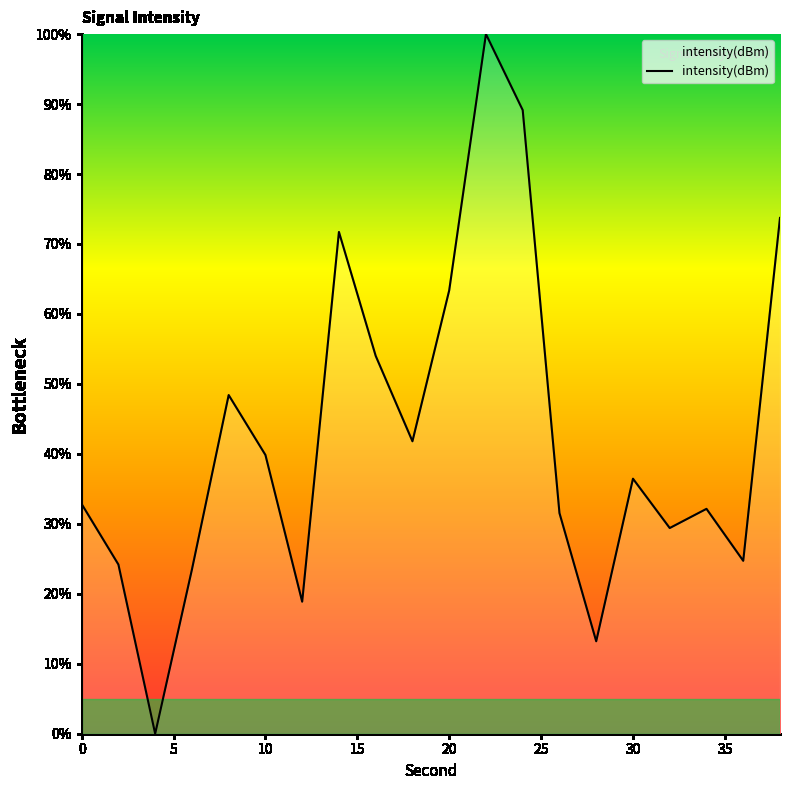

What is the greatest value displayed?

100.0